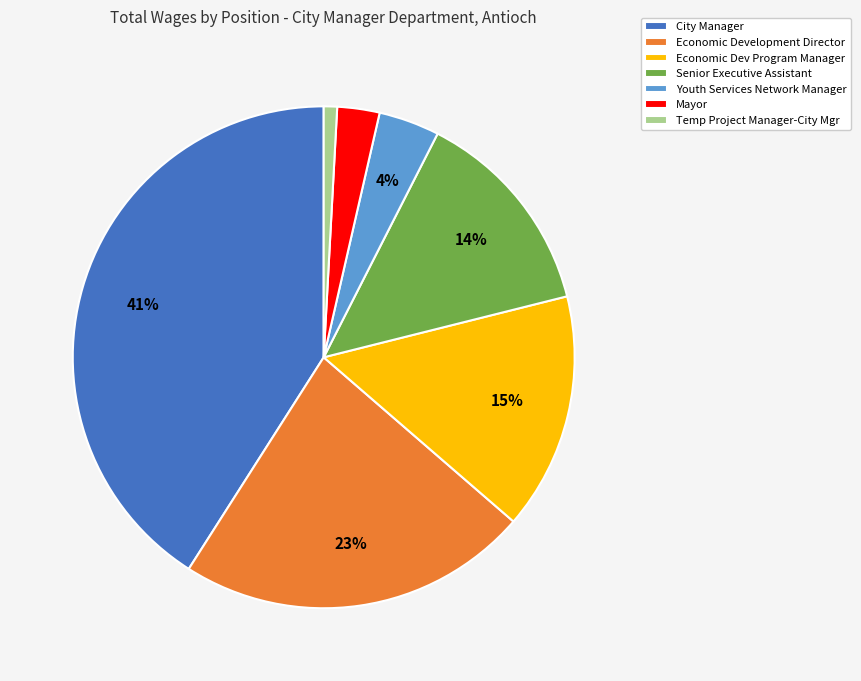

The Economic Development Director slice represents 23% of the pie. True or false?

True